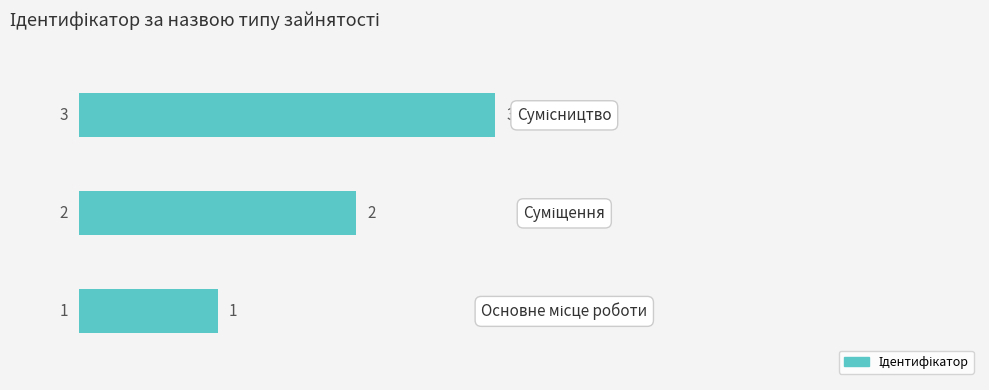

What is the smallest value displayed?

1